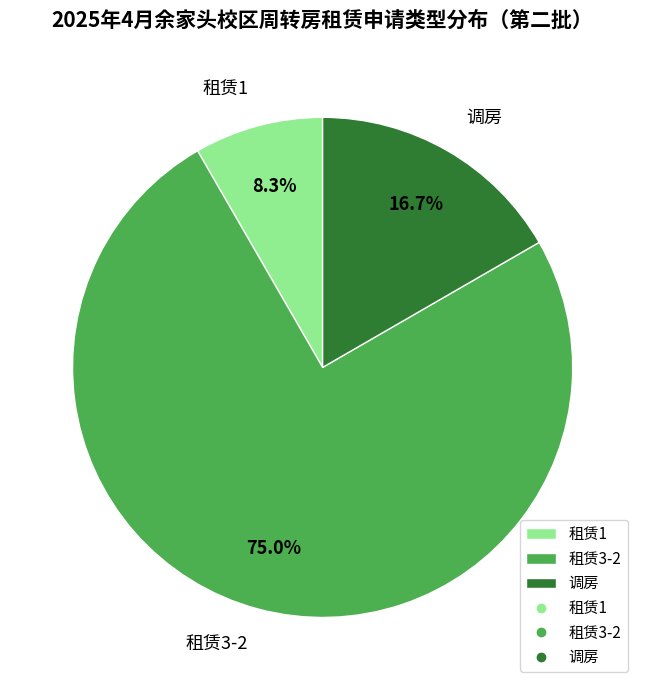

What is the smallest slice in the pie chart?

租赁1